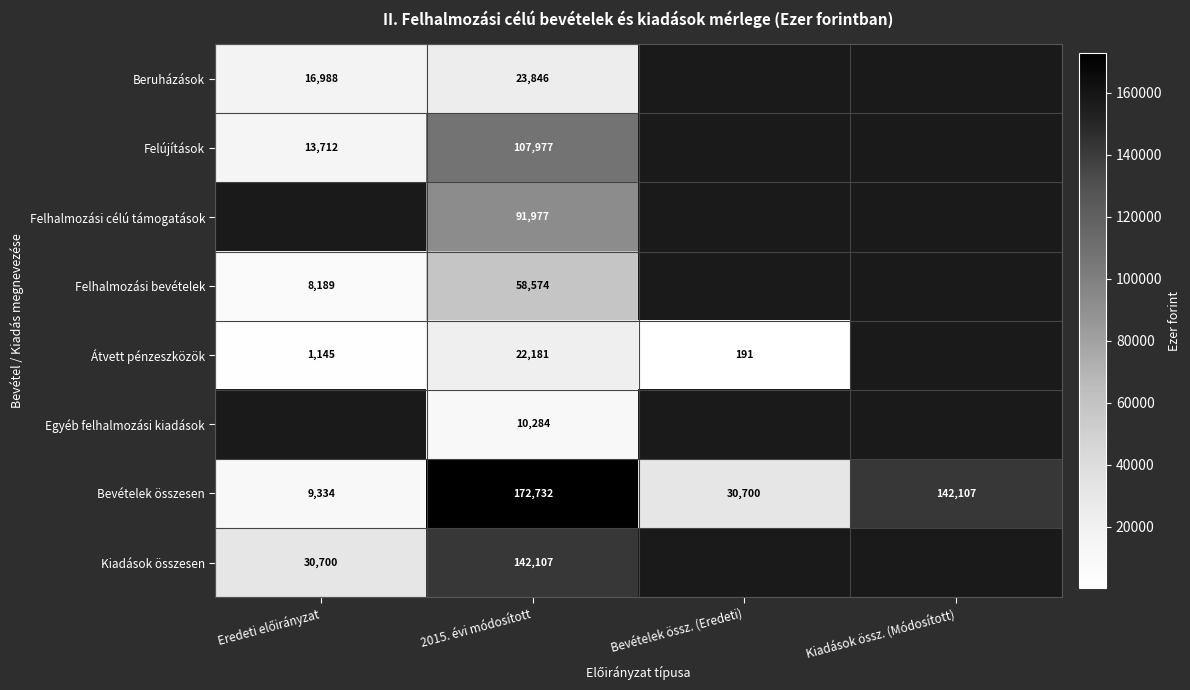

What is the difference between the highest and lowest values at 2015. évi módosított?

162448